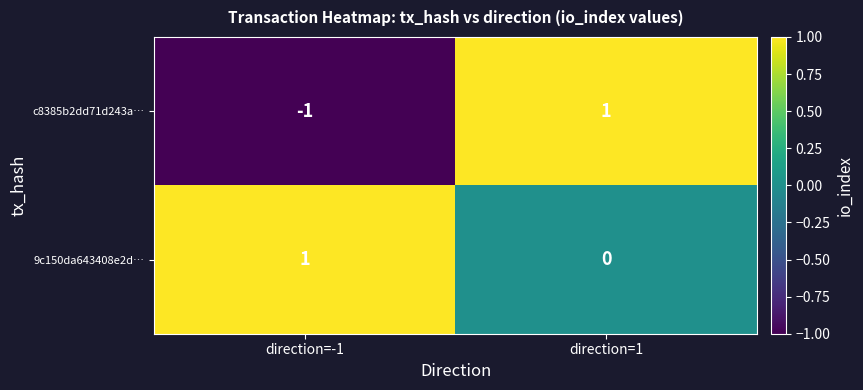

How many distinct data groups are displayed?

2